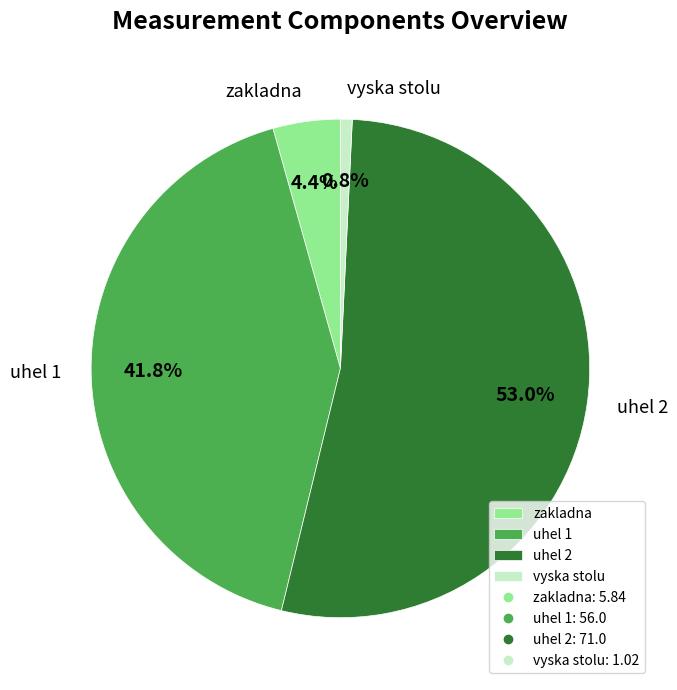

What is the total percentage of uhel 1 and zakladna?

46.2%